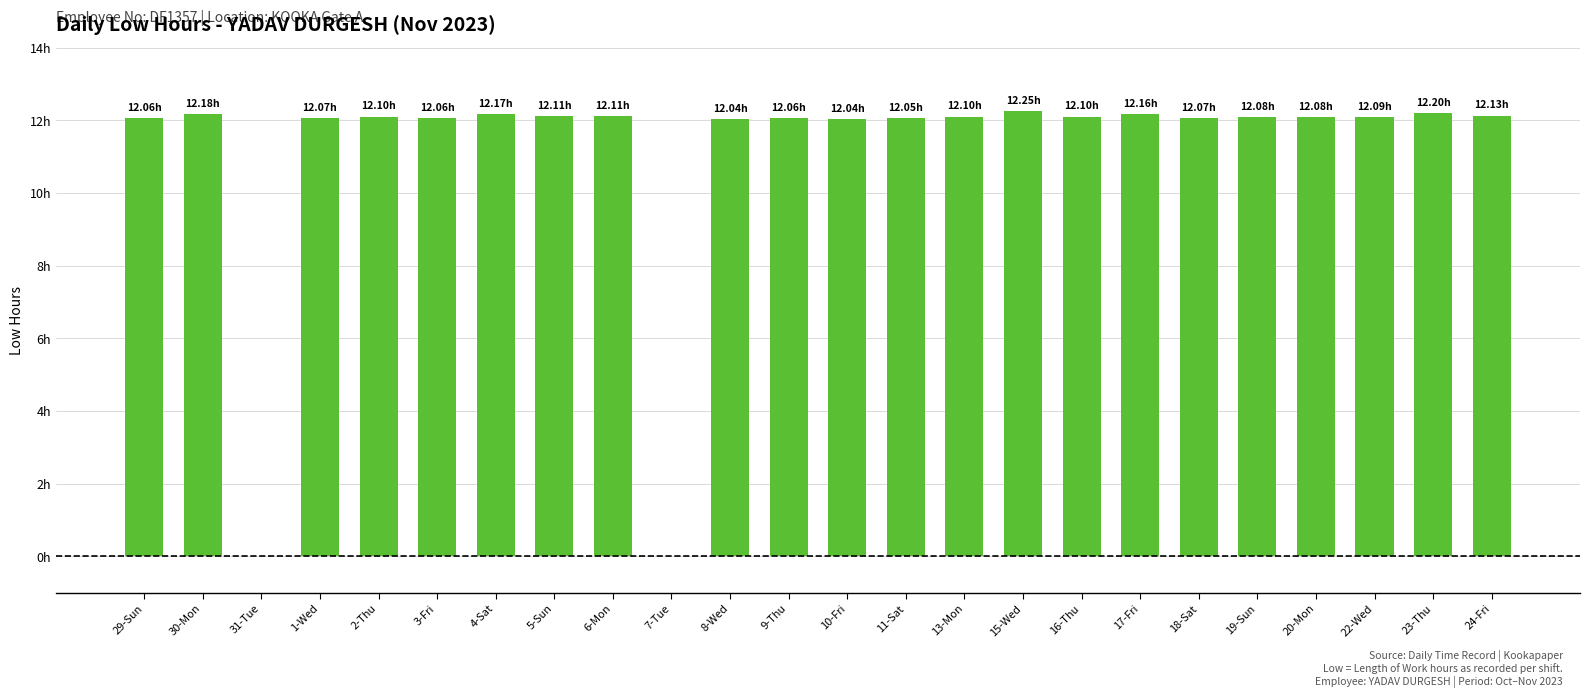

Reading left to right, list all the values displayed in this chart.

29-Sun=12.1	30-Mon=12.2	31-Tue=0.0	1-Wed=12.1	2-Thu=12.1	3-Fri=12.1	4-Sat=12.2	5-Sun=12.1	6-Mon=12.1	7-Tue=0.0	8-Wed=12.0	9-Thu=12.1	10-Fri=12.0	11-Sat=12.1	13-Mon=12.1	15-Wed=12.2	16-Thu=12.1	17-Fri=12.2	18-Sat=12.1	19-Sun=12.1	20-Mon=12.1	22-Wed=12.1	23-Thu=12.2	24-Fri=12.1